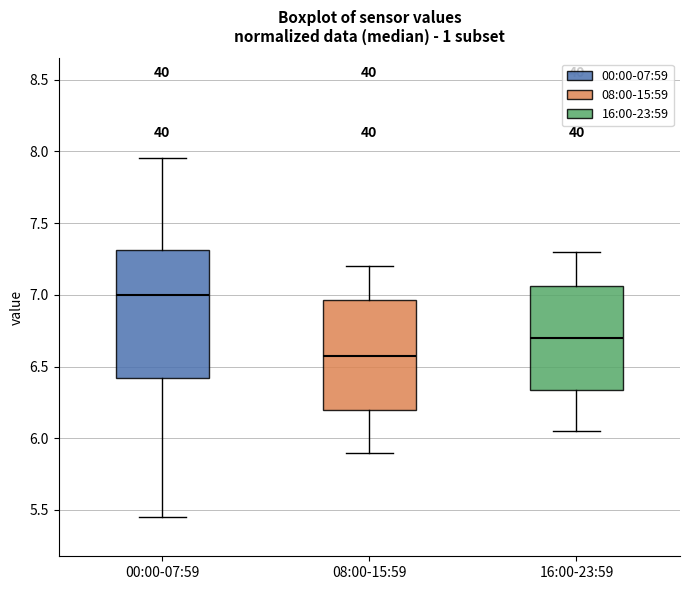

Which box has the highest median line?

00:00-07:59